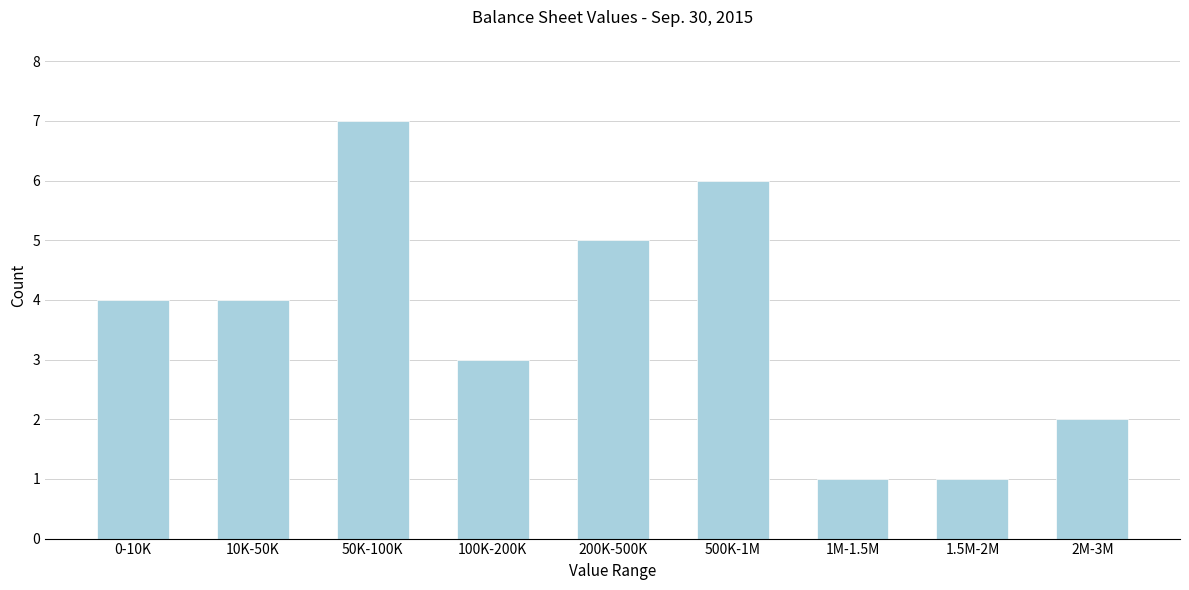

Reading right to left, list all the values displayed in this chart.

2	1	1	6	5	3	7	4	4